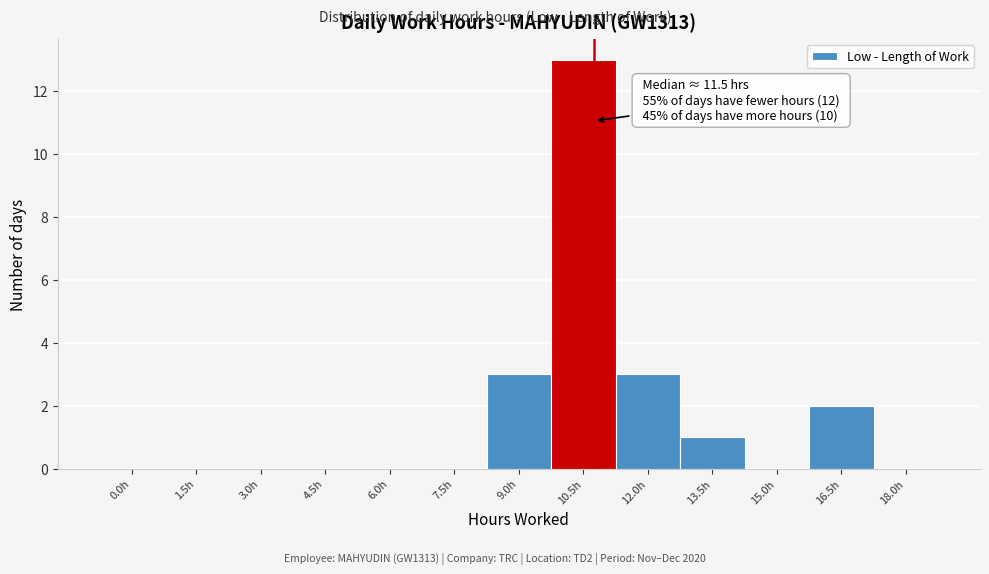

Reading right to left, extract all data points from this chart.

18.0h=0	16.5h=2	15.0h=0	13.5h=1	12.0h=3	10.5h=13	9.0h=3	7.5h=0	6.0h=0	4.5h=0	3.0h=0	1.5h=0	0.0h=0